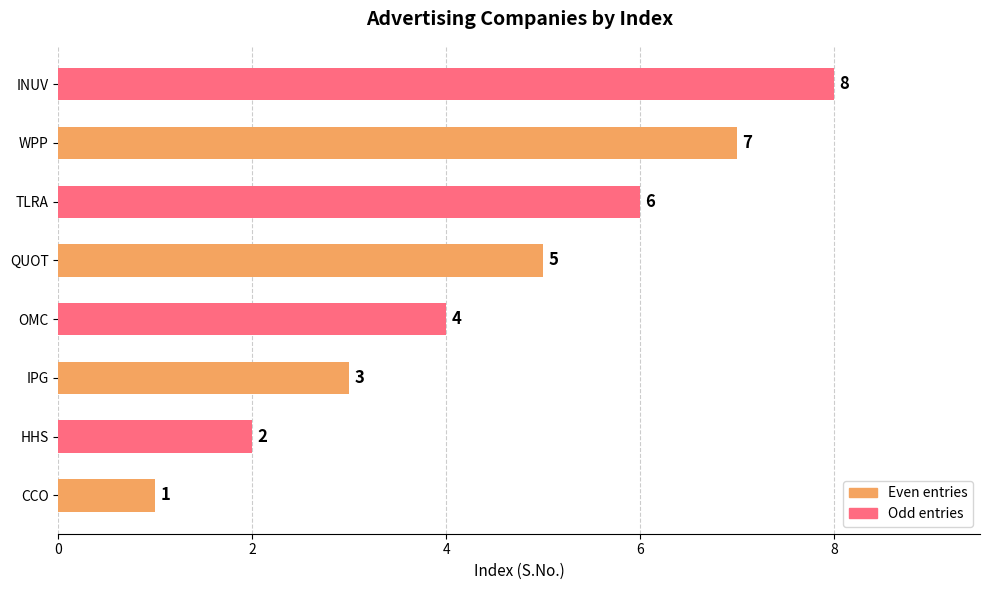

Rank the categories by value from highest to lowest.

INUV, WPP, TLRA, QUOT, OMC, IPG, HHS, CCO